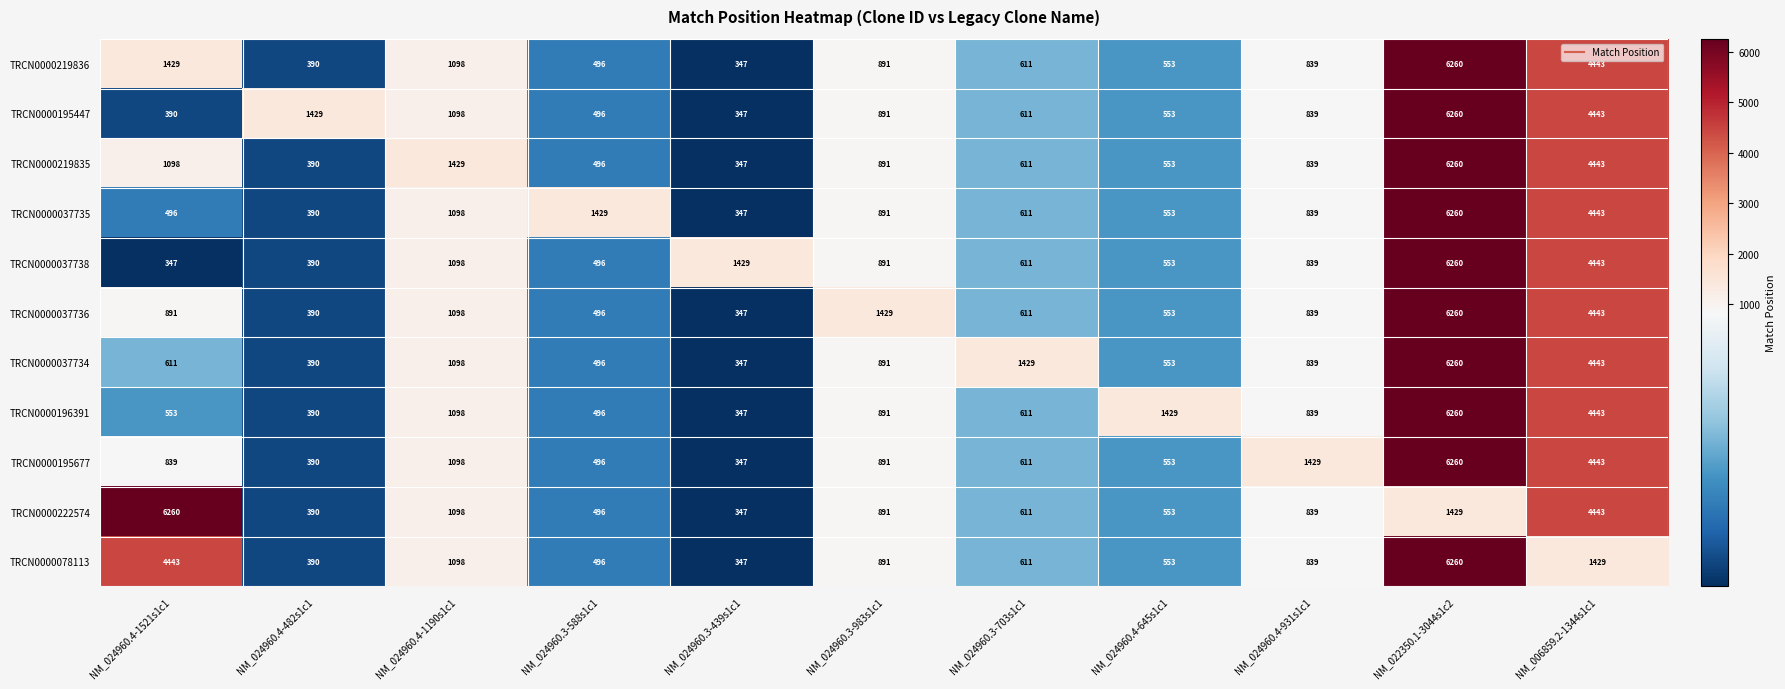

At how many categories does at least one series exceed 5588?

2